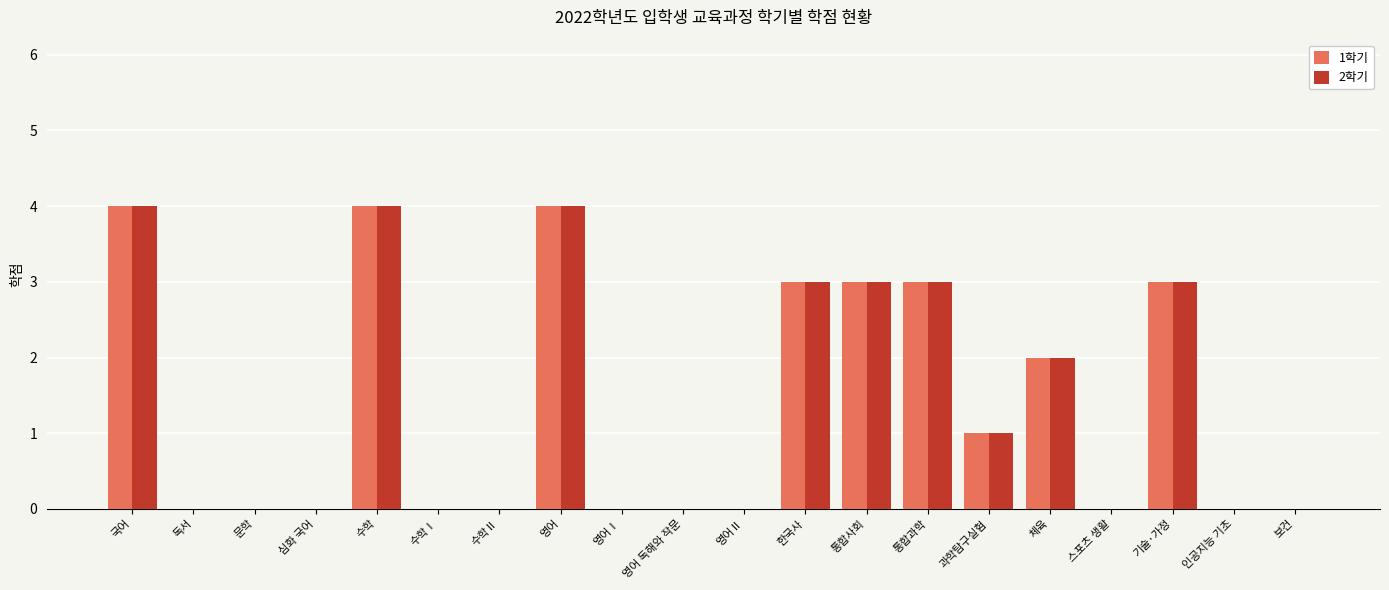

What is the average value of the 1학기 series?

1